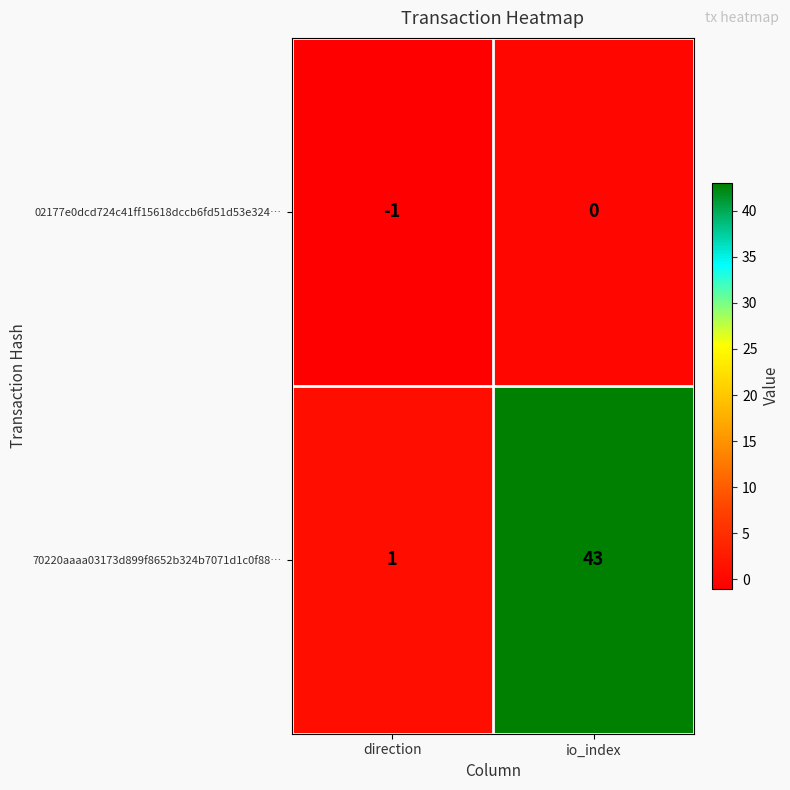

What is the maximum value for 70220aaaa03173d899f8652b324b7071d1c0f88…?

43